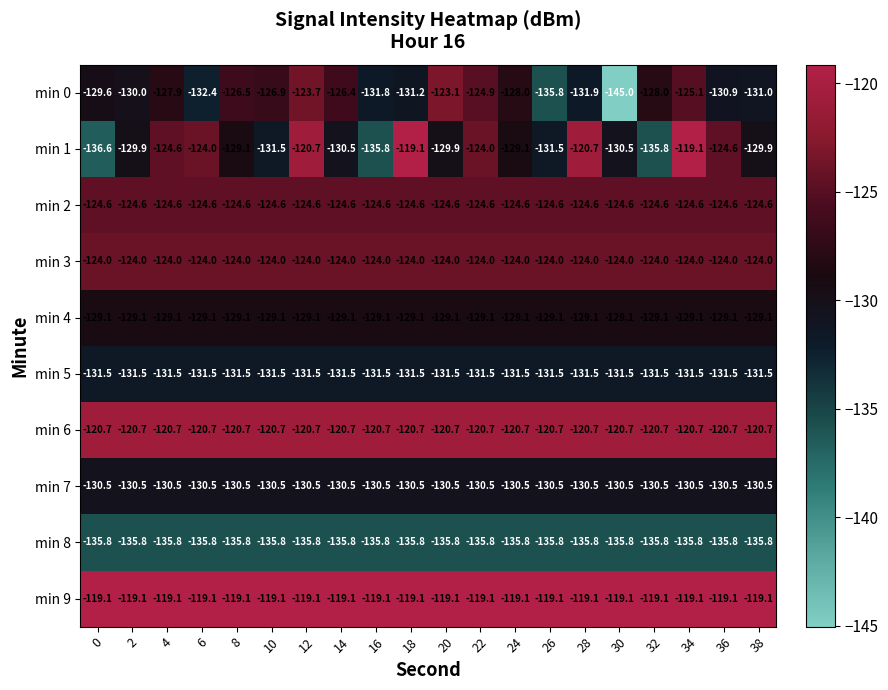

What is the sum of the min 3 values at 10 and 12?

-248.0